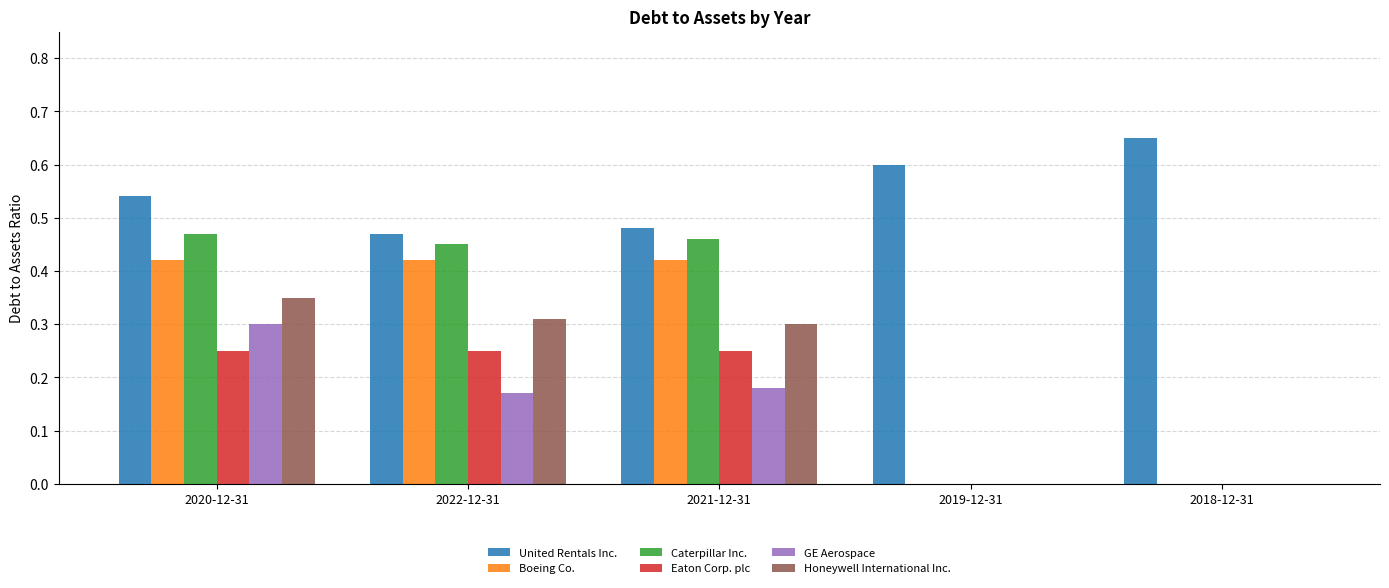

Which label corresponds to the largest value in the chart?

2018-12-31